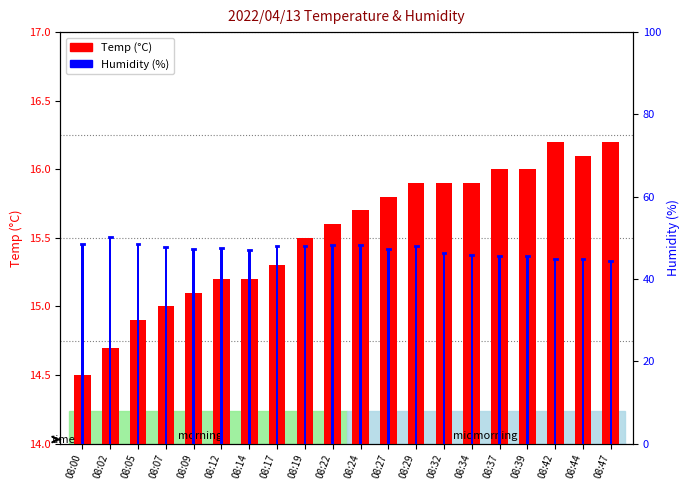

What is the highest value of the Temp series?

16.2